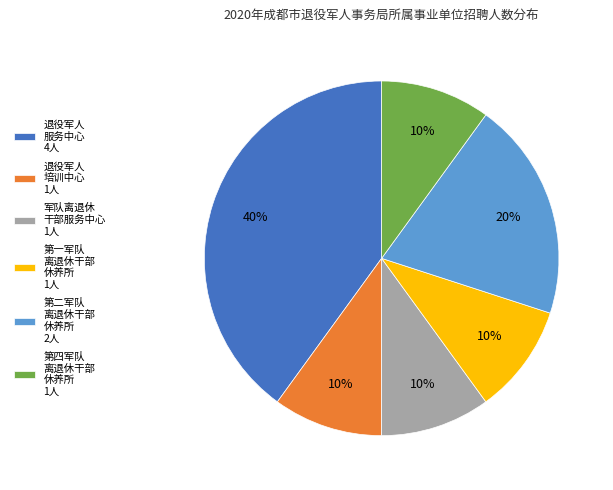

Does any single category account for the majority?

No